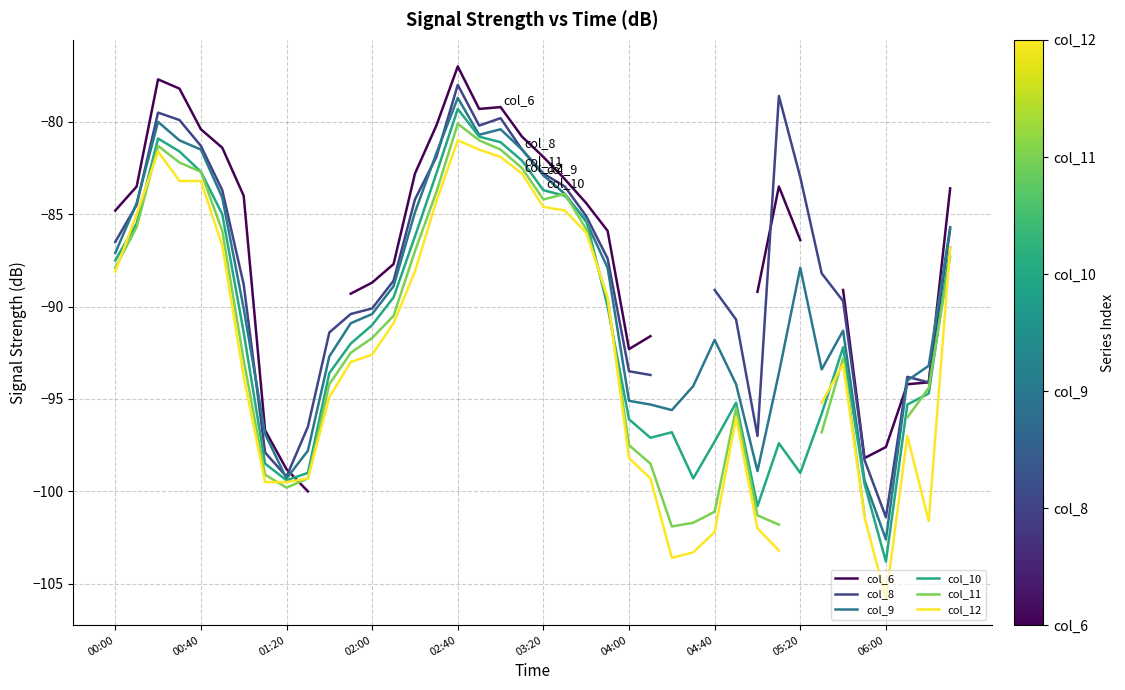

Which category has the lowest value in the col_9 series?

06:00